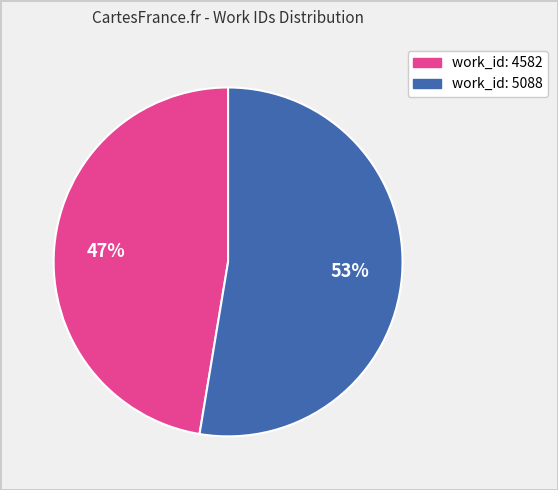

Does any single category account for the majority?

Yes